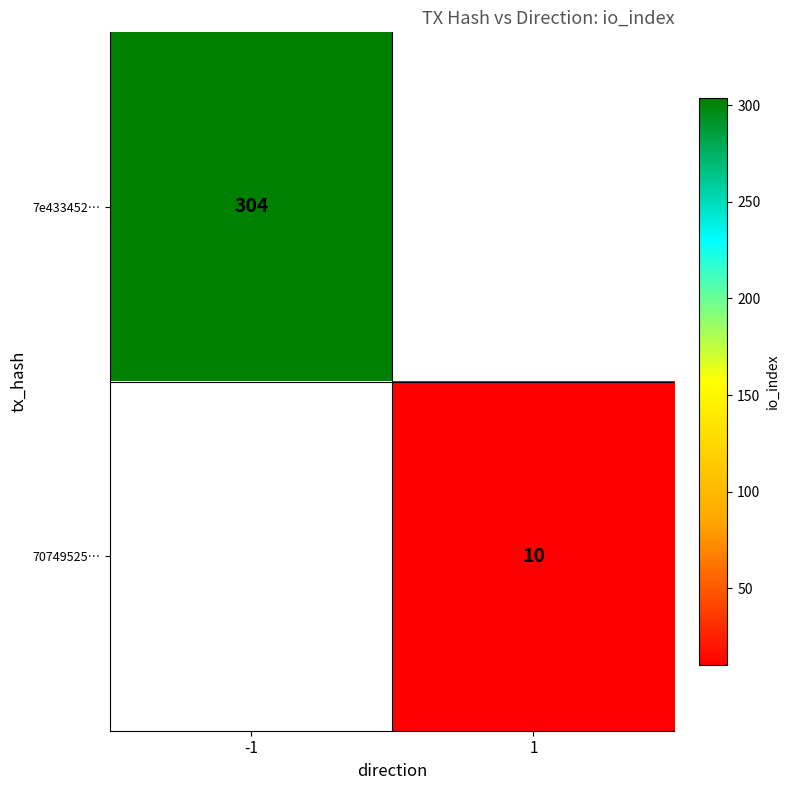

The value of 7e433452… at -1 is 207. True or false?

False